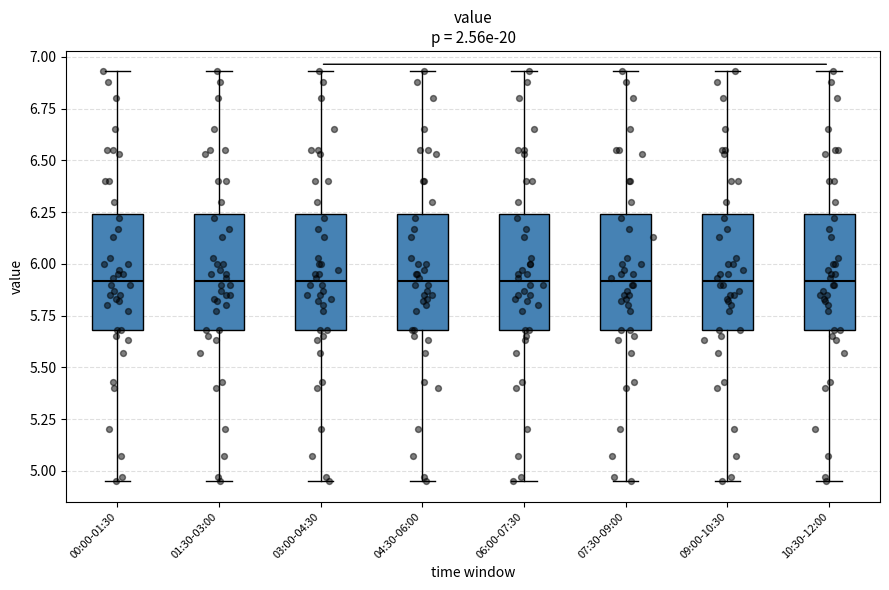

Reading left to right, transcribe this box plot: for each box, give where its median line is, the range the box spans, and where its two whiskers end, as read against the y-axis. The values are not printed on the chart, so give them approximately, as read against the axis.

00:00-01:30: median 5.90, box 5.70 to 6.25, whiskers 4.95 to 6.95
01:30-03:00: median 5.90, box 5.70 to 6.25, whiskers 4.95 to 6.95
03:00-04:30: median 5.90, box 5.70 to 6.25, whiskers 4.95 to 6.95
04:30-06:00: median 5.90, box 5.70 to 6.25, whiskers 4.95 to 6.95
06:00-07:30: median 5.90, box 5.70 to 6.25, whiskers 4.95 to 6.95
07:30-09:00: median 5.90, box 5.70 to 6.25, whiskers 4.95 to 6.95
09:00-10:30: median 5.90, box 5.70 to 6.25, whiskers 4.95 to 6.95
10:30-12:00: median 5.90, box 5.70 to 6.25, whiskers 4.95 to 6.95